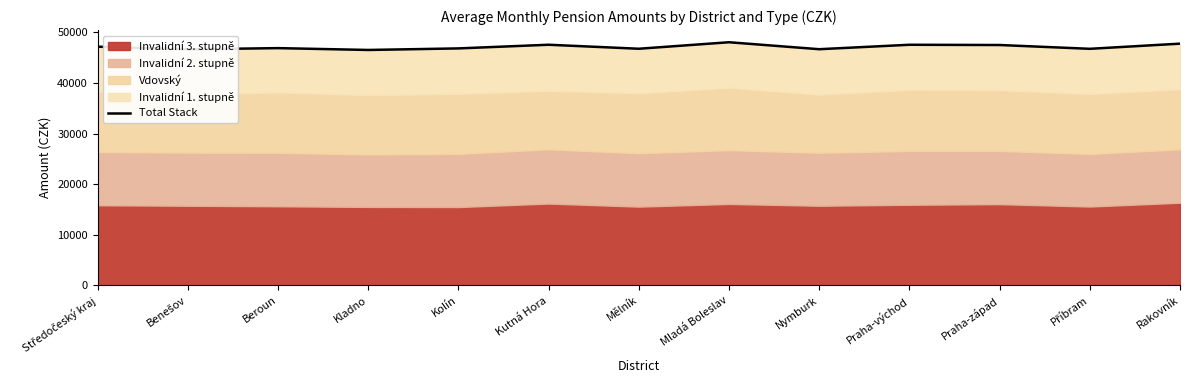

The value at Příbram is 46740. True or false?

True